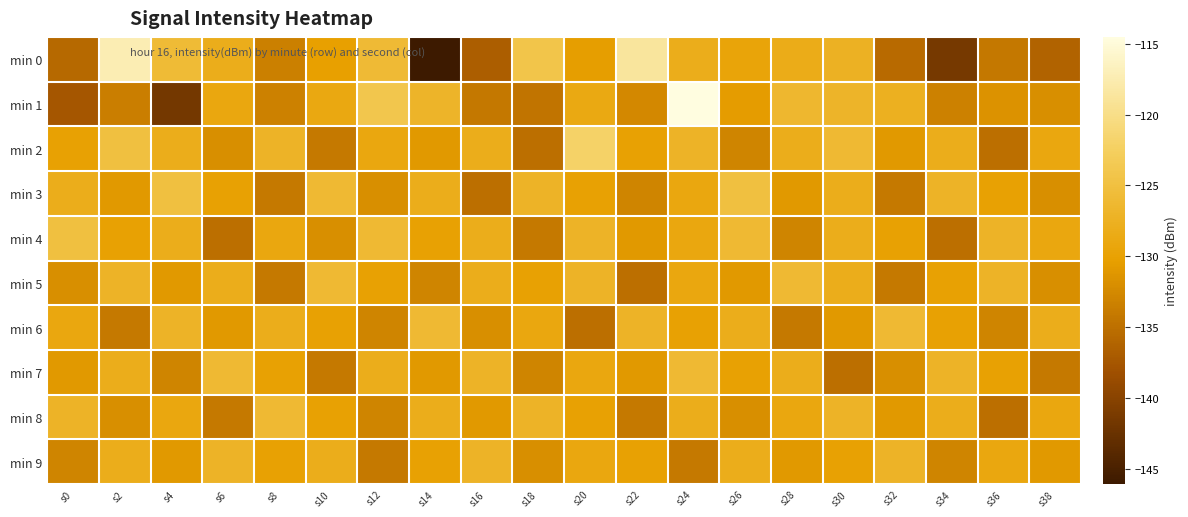

At which category is the sum across all series the highest?

s24